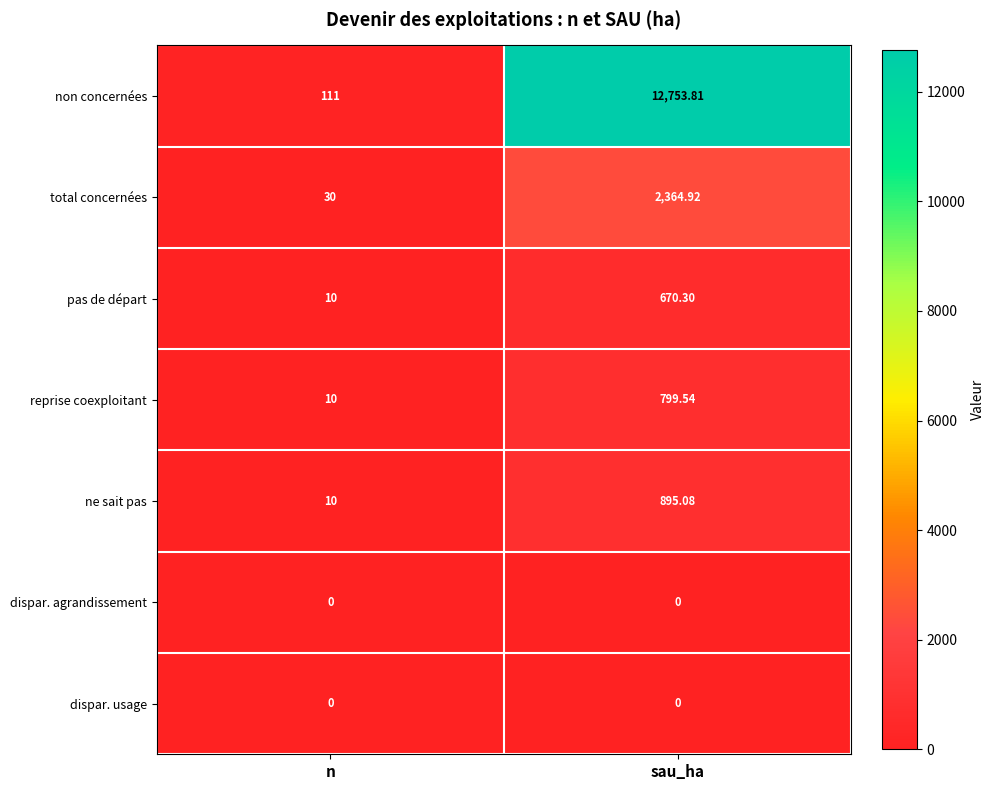

List the labels in order of total concernées value, smallest first.

n, sau_ha